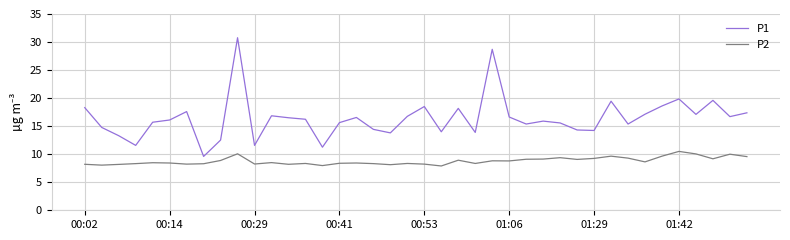

True or false: P1 has more than 1 interior local peaks.

True